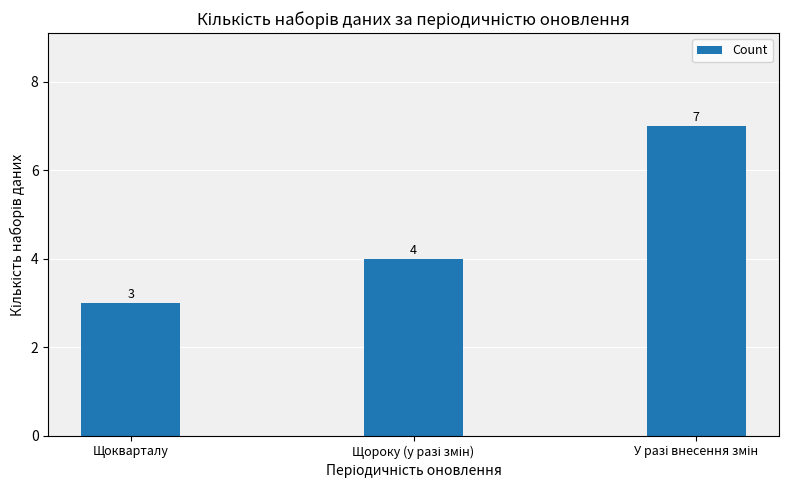

Reading left to right, transcribe all the data shown in this chart.

3	4	7